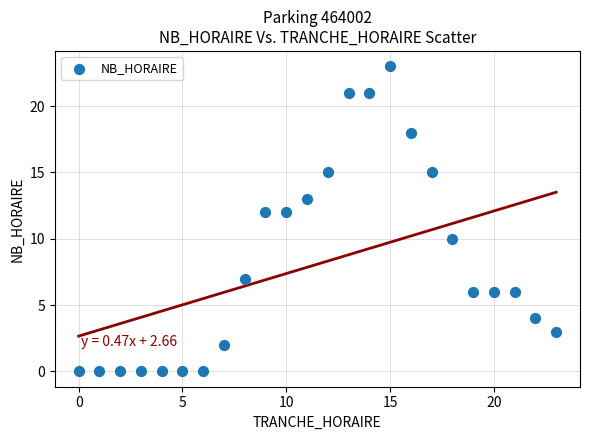

What is the range of X values (max minus min)?

23